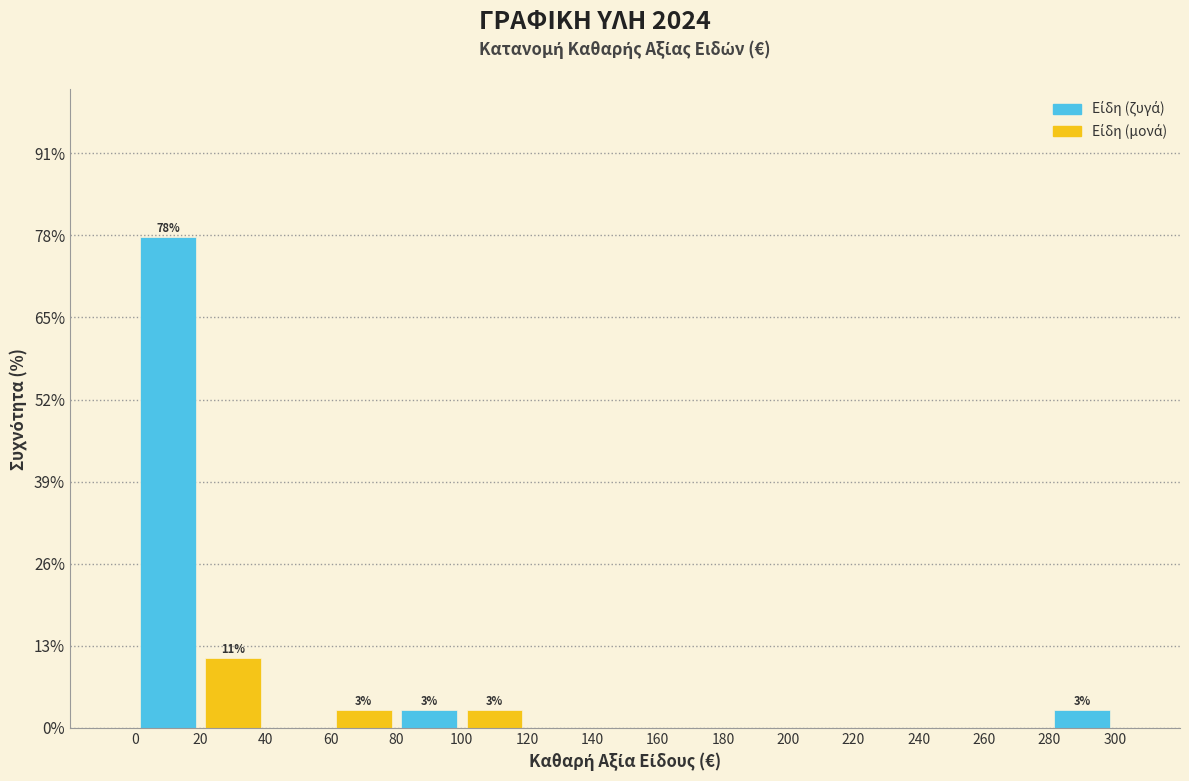

Which range on the x-axis has the tallest bar?

0 to 20